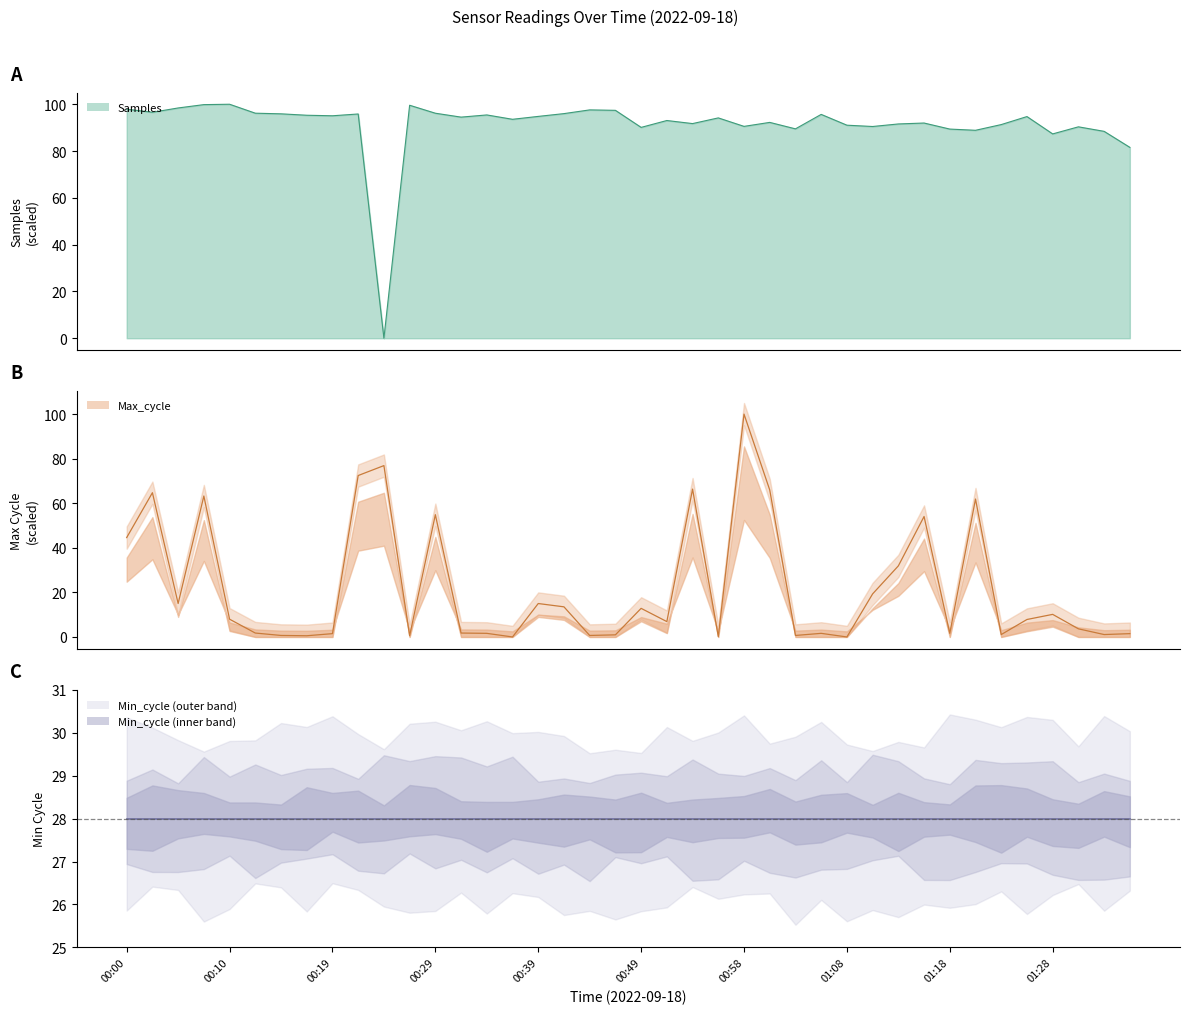

How many positive values does the Max_cycle series have?

38